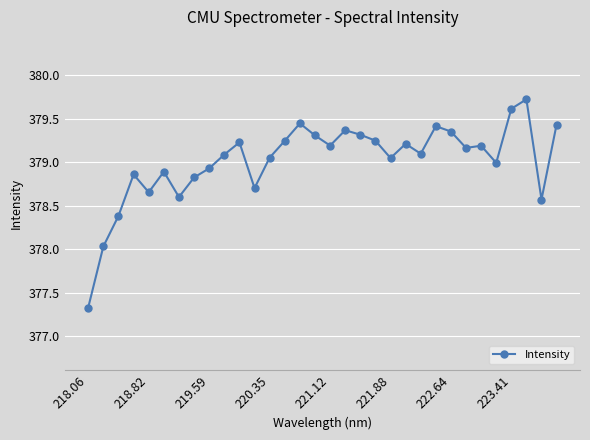

True or false: the data has more than 2 interior local peaks.

True